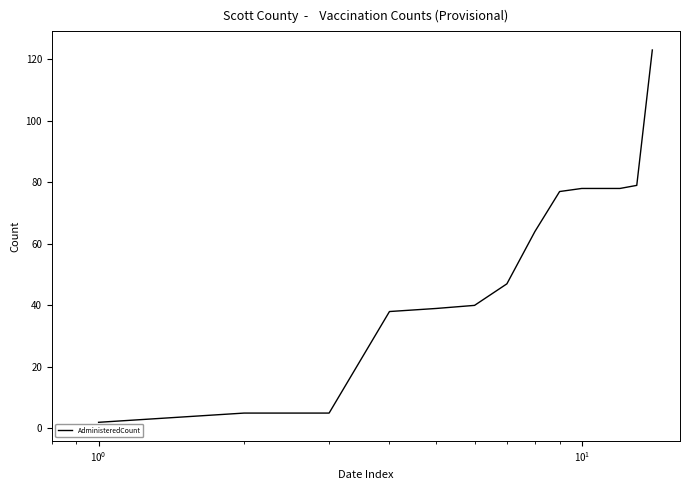

What is the average value?

54